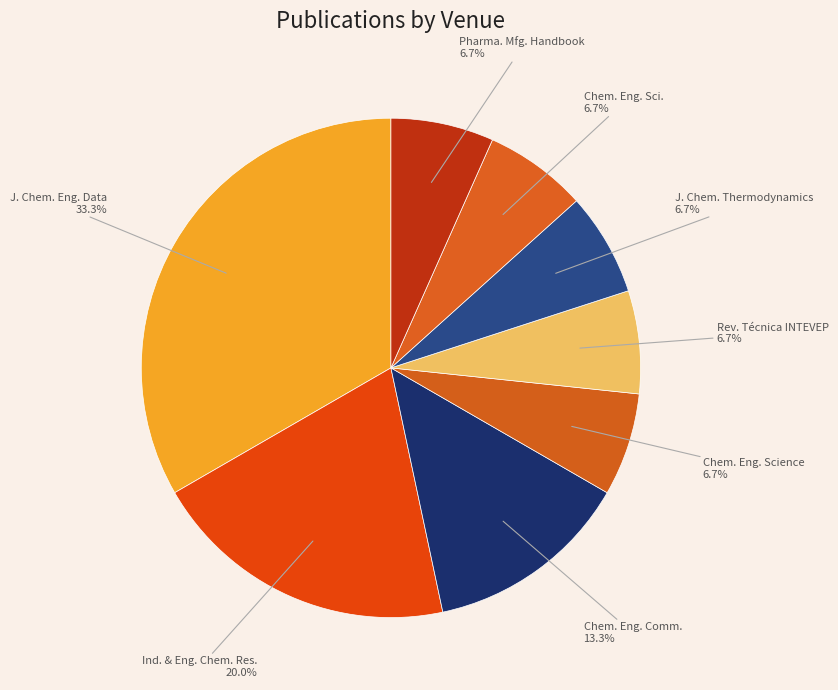

What percentage is the Chem. Eng. Sci. slice, to the nearest percent?

7%